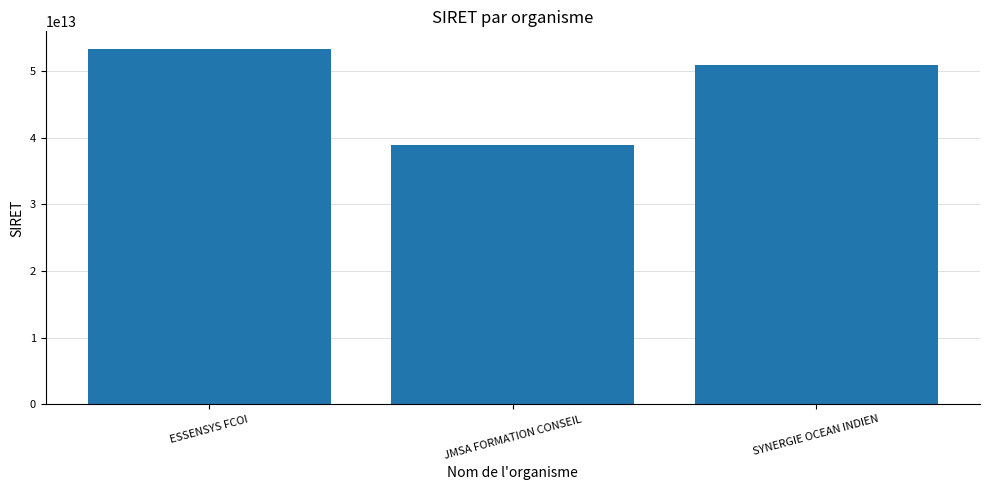

Between JMSA FORMATION CONSEIL and ESSENSYS FCOI, which is larger?

ESSENSYS FCOI